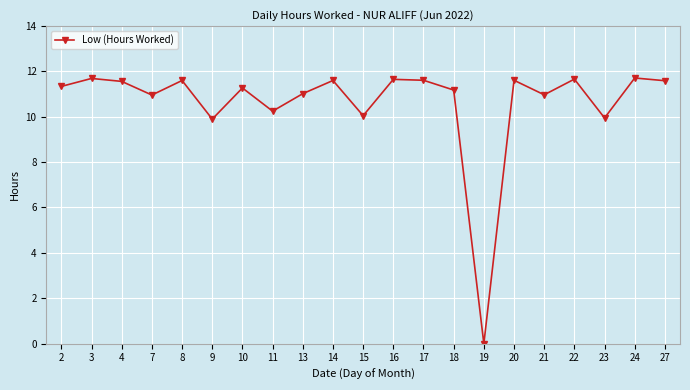

The value at 4 is 11.6. True or false?

True